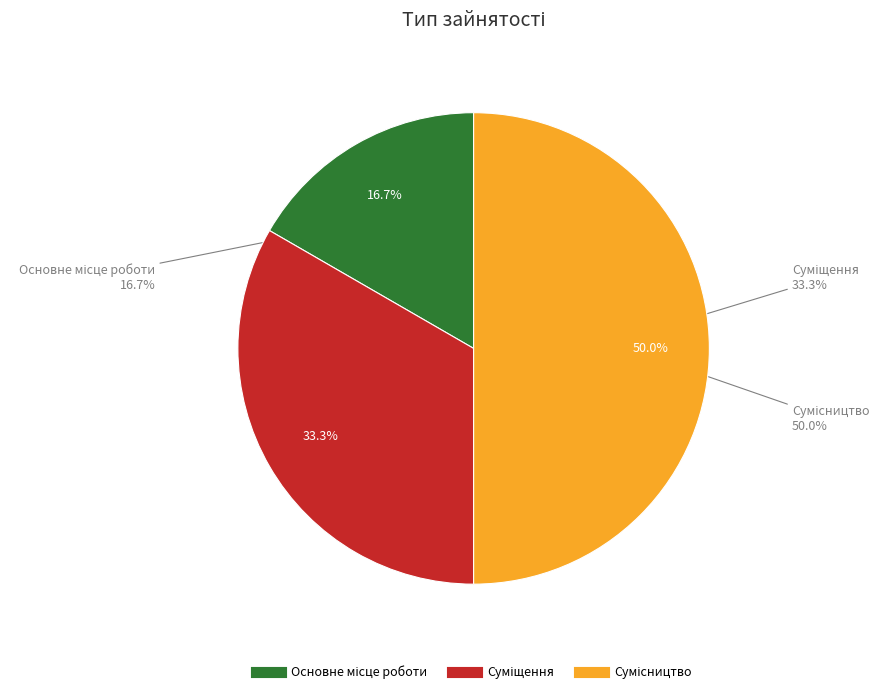

Rank the categories by value from lowest to highest.

Основне місце роботи, Суміщення, Сумісництво